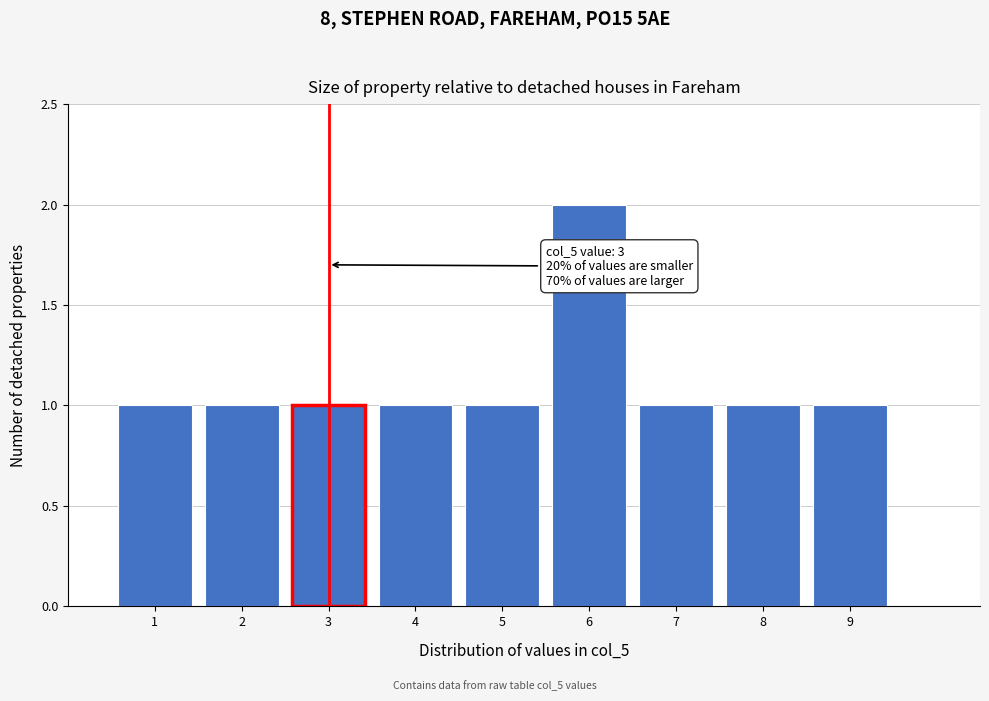

Which range on the x-axis has the tallest bar?

5.5 to 6.5